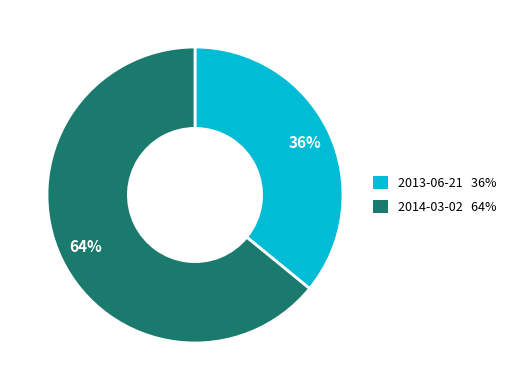

Which category has the biggest portion of the pie?

2014-03-02